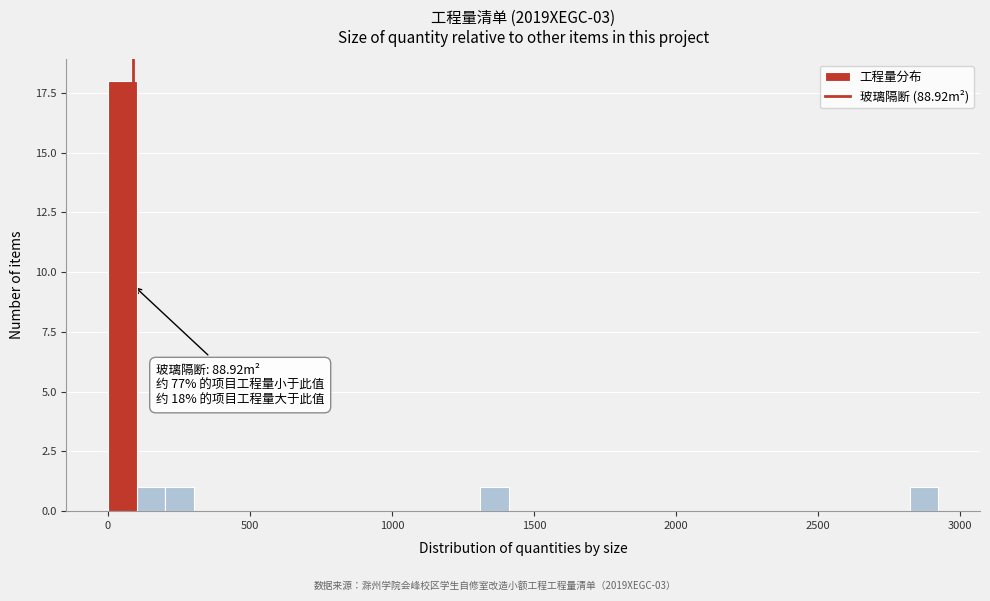

Read against the x-axis, roughly where is the centre of the tallest bar?

50